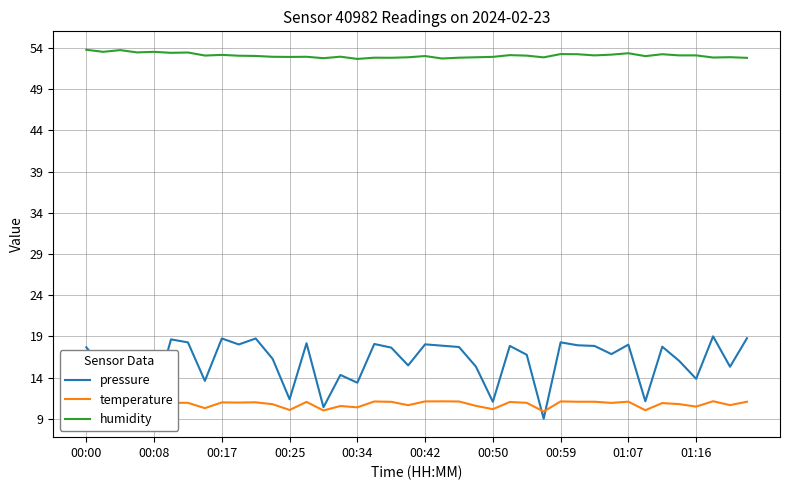

Which series has the largest total across all categories?

humidity